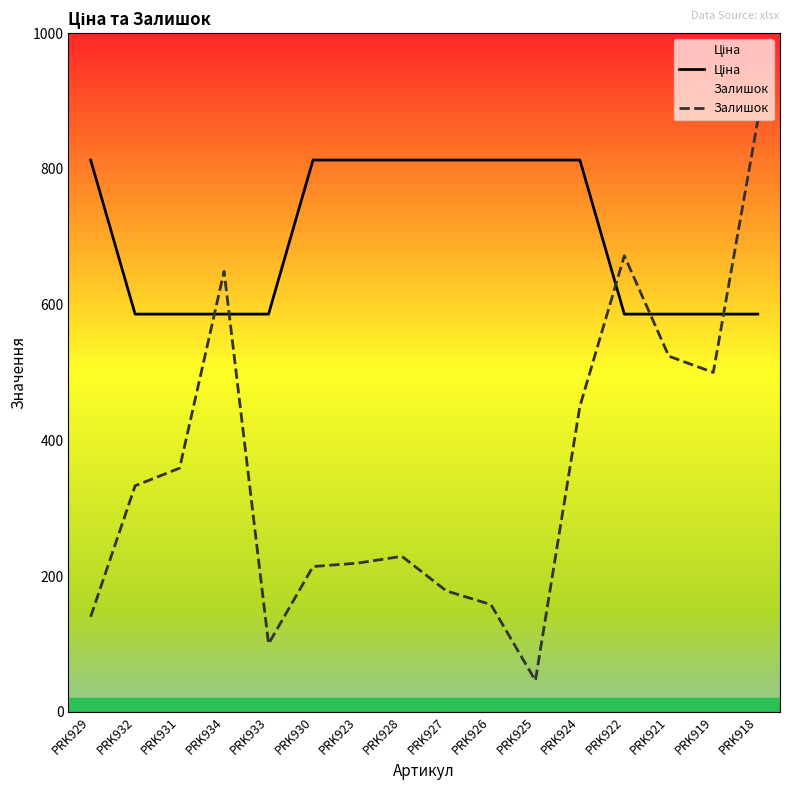

What is the sum of the Залишок values at PRK930 and PRK931?

573.0